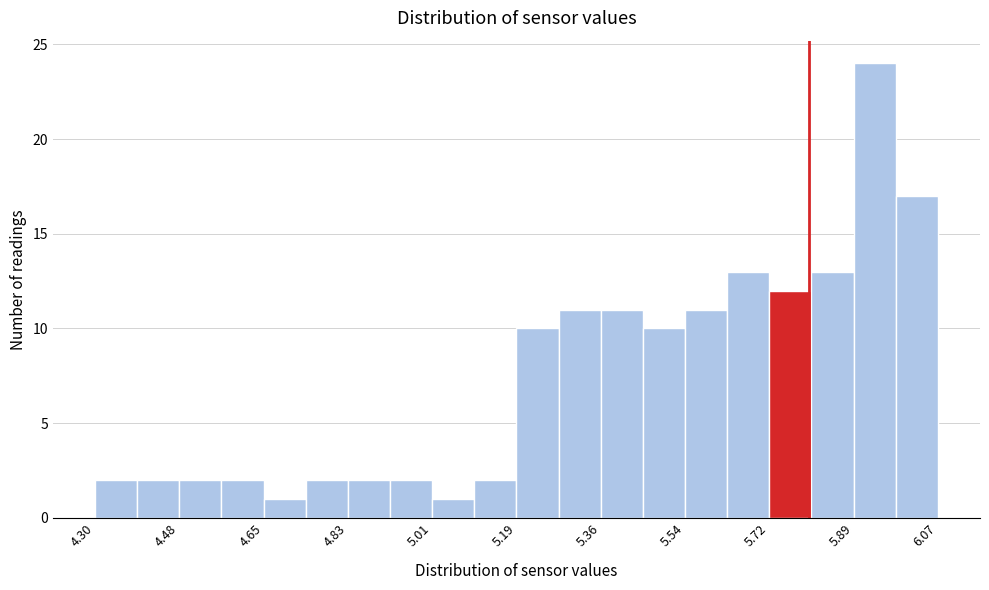

Reading left to right, transcribe this chart: for each bar, give the range it covers on the x-axis and its height. Neither the bar edges nor the heights are printed on the chart, so give them approximately, as read against the axes.

4.30 to 4.38: 2
4.38 to 4.48: 2
4.48 to 4.56: 2
4.56 to 4.66: 2
4.66 to 4.74: 1
4.74 to 4.84: 2
4.84 to 4.92: 2
4.92 to 5.00: 2
5.00 to 5.10: 1
5.10 to 5.18: 2
5.18 to 5.28: 10
5.28 to 5.36: 11
5.36 to 5.46: 11
5.46 to 5.54: 10
5.54 to 5.62: 11
5.62 to 5.72: 13
5.72 to 5.80: 12
5.80 to 5.90: 13
5.90 to 5.98: 24
5.98 to 6.08: 17